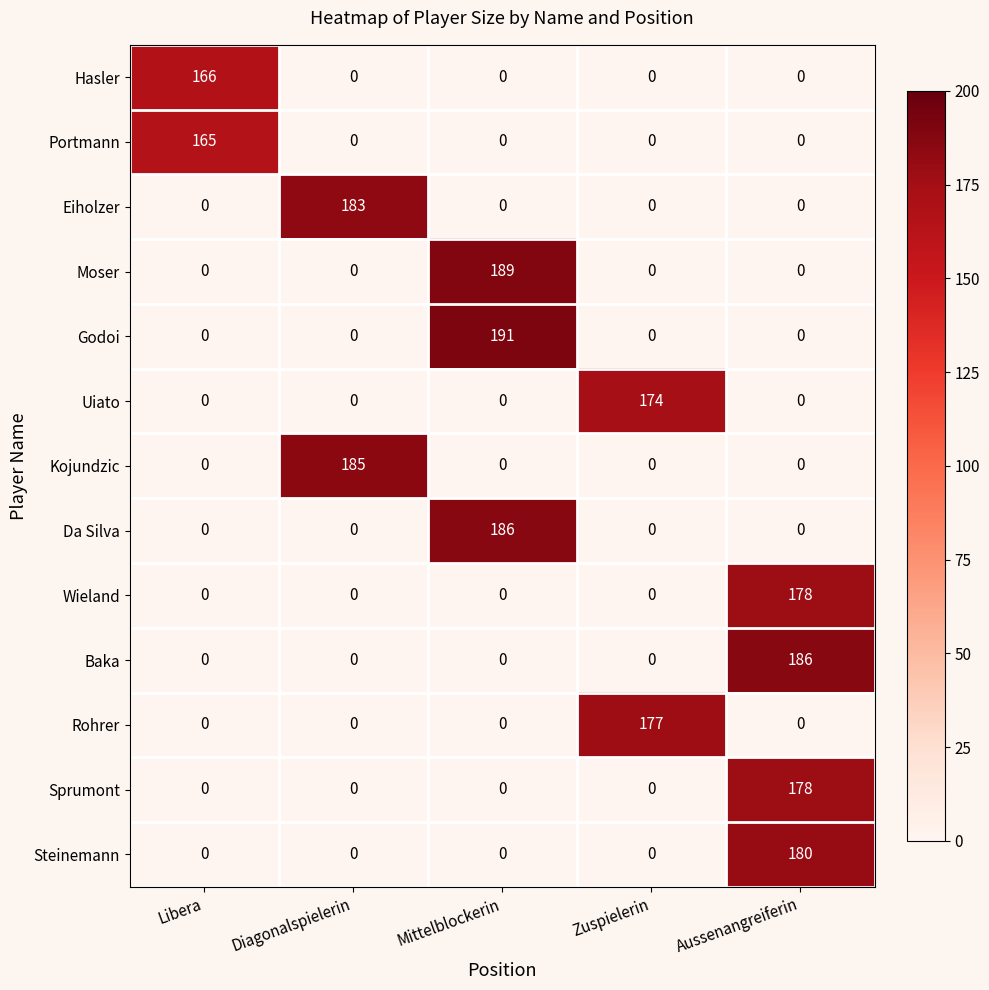

How many categories are shown in the chart?

5